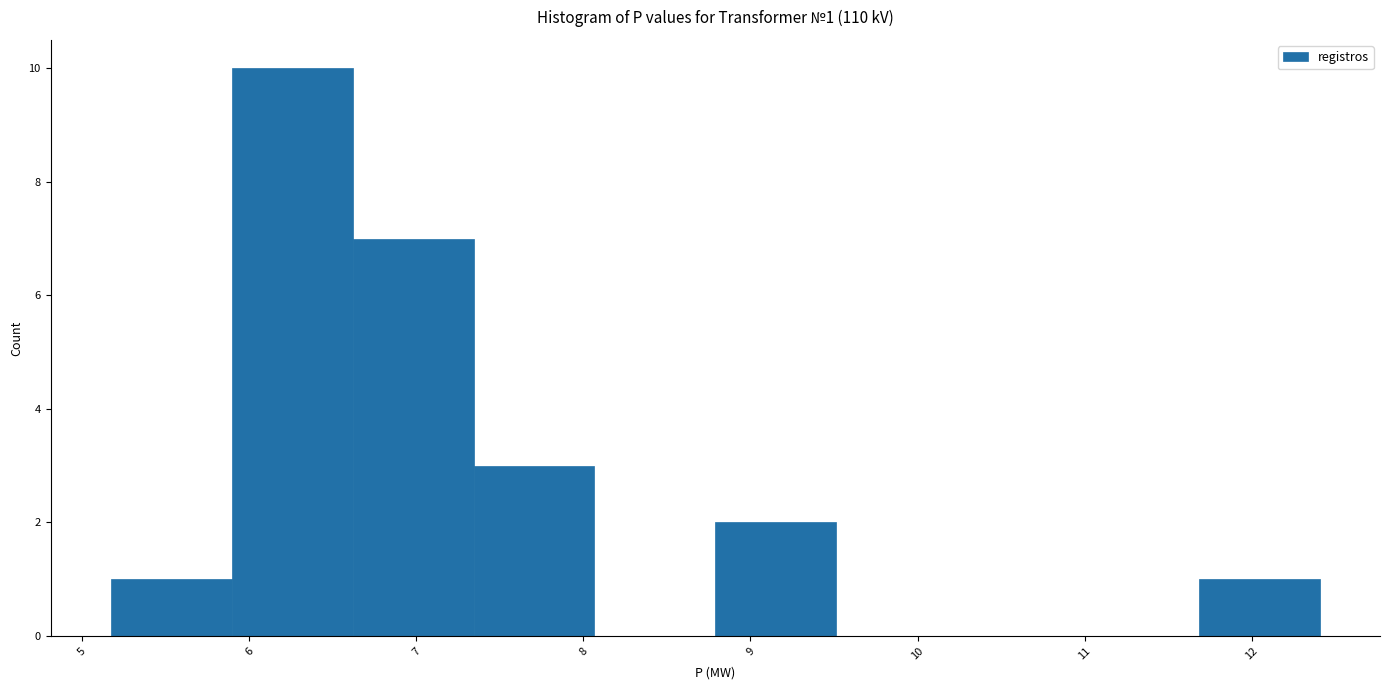

Over which range of the x-axis is the bar tallest?

5.9 to 6.6